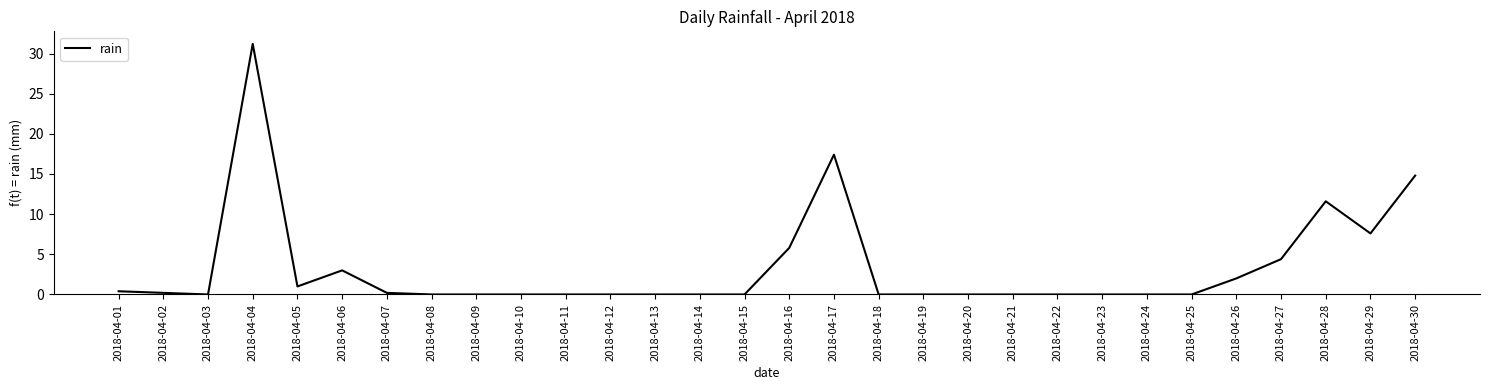

The value at 2018-04-20 is 0.0. True or false?

True